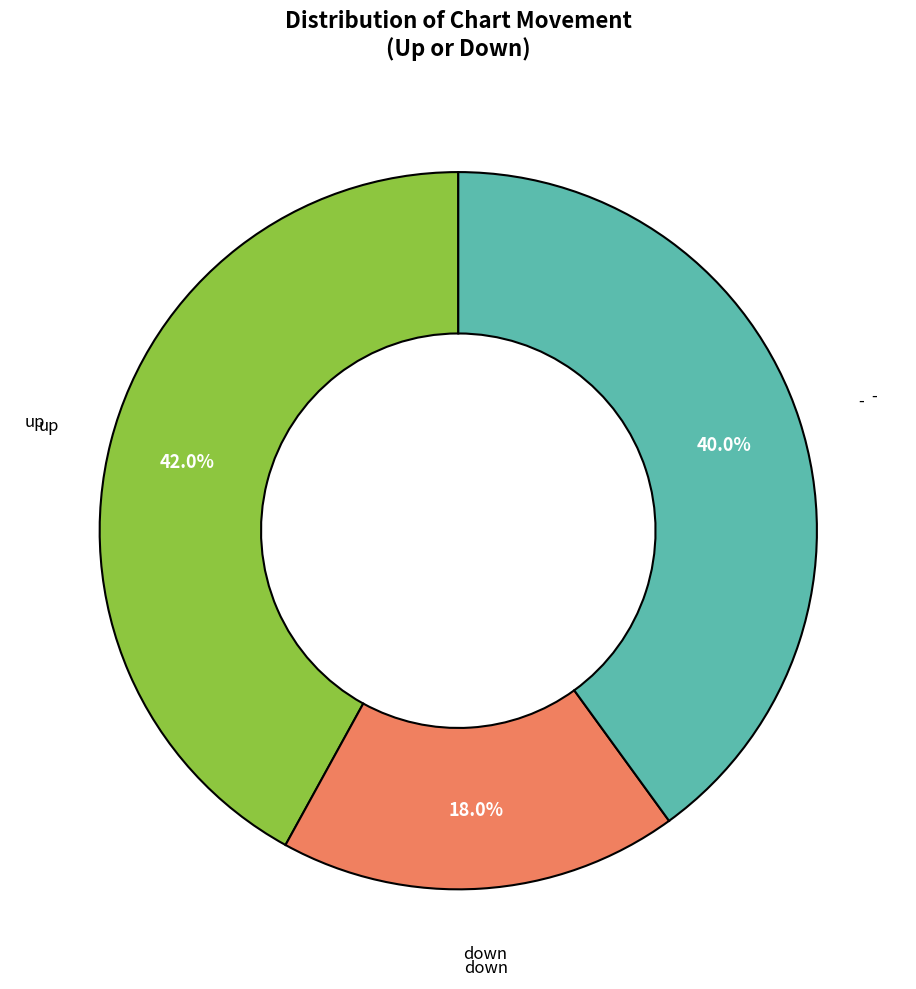

Does any single category account for the majority?

No